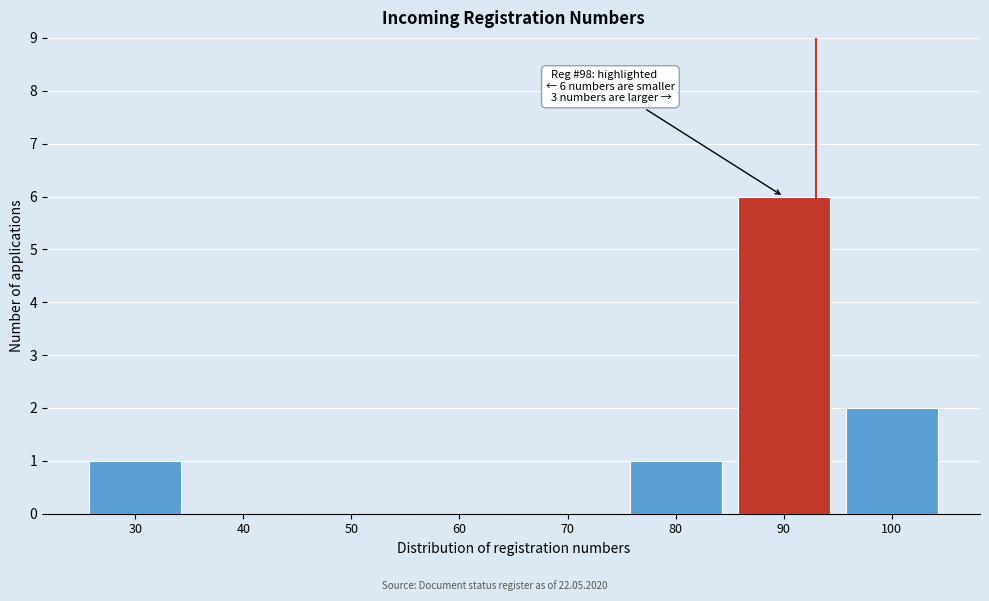

Reading right to left, extract all data points from this chart.

100=2	90=6	80=1	70=0	60=0	50=0	40=0	30=1